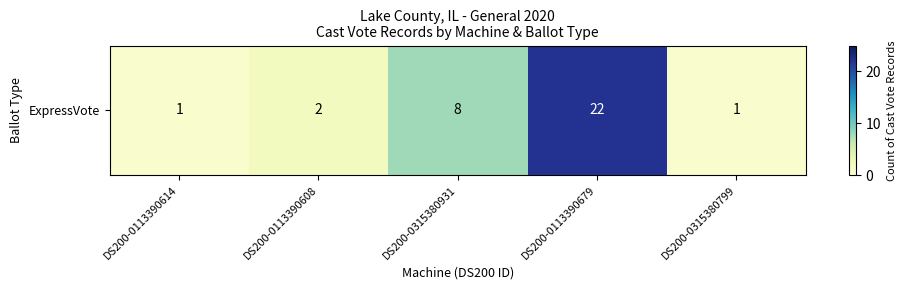

True or false: the data shows 1 at DS200-0113390614.

False